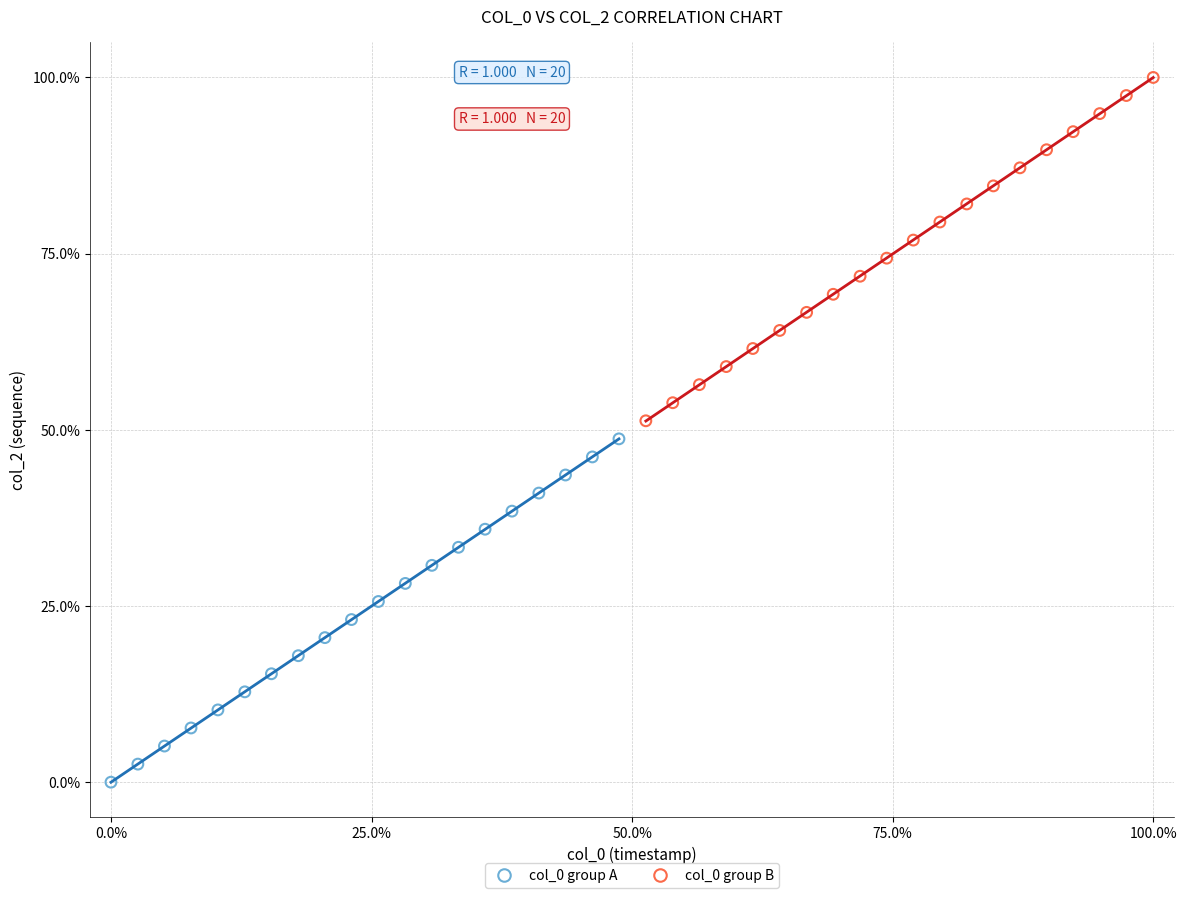

Which series contains the lowest Y value?

col_0 group A